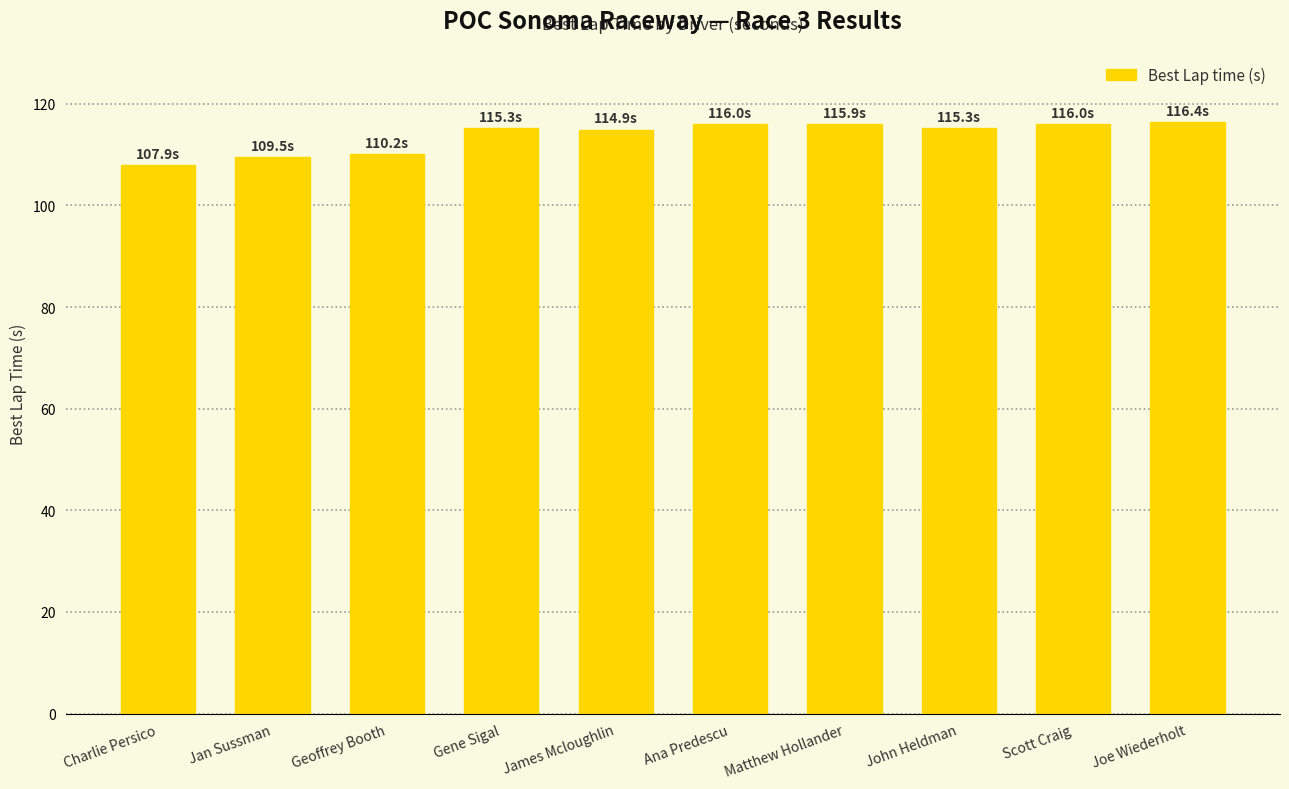

Which has a higher value, Jan Sussman or Scott Craig?

Scott Craig